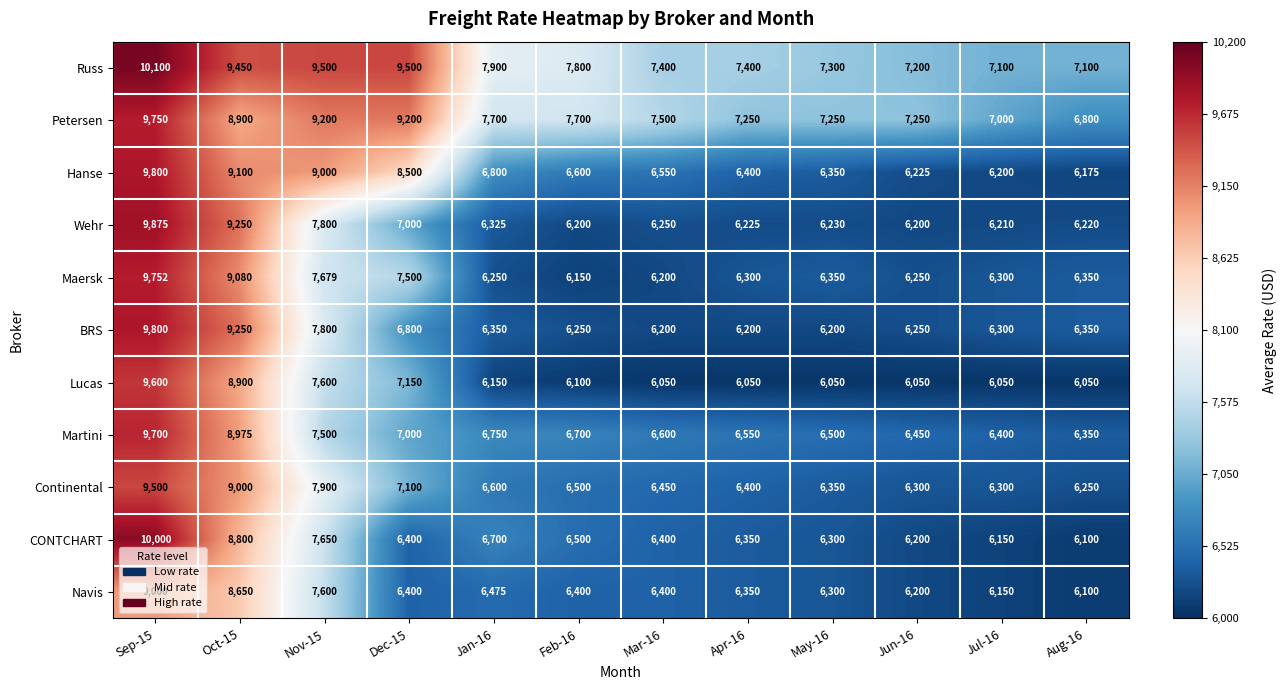

At which category is the sum across all series the highest?

Sep-15